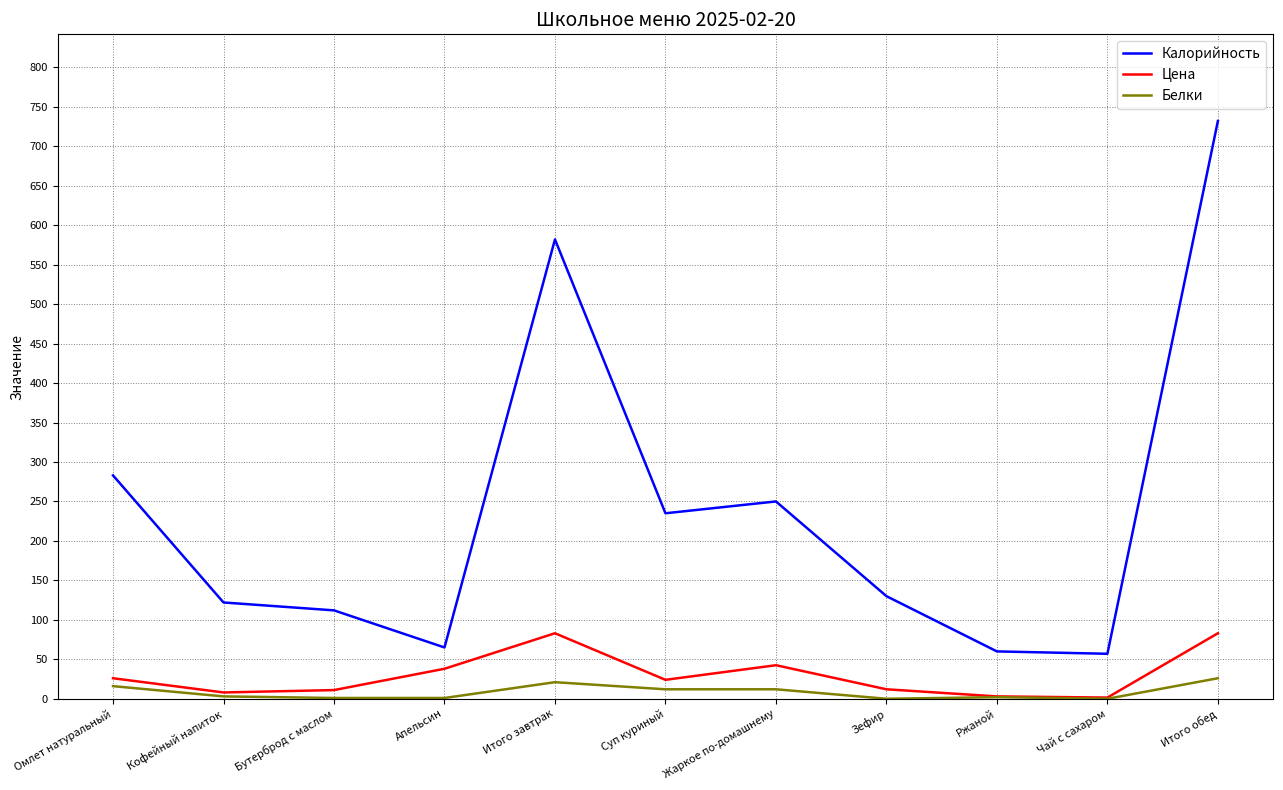

At which label does Белки first exceed 3?

Омлет натуральный